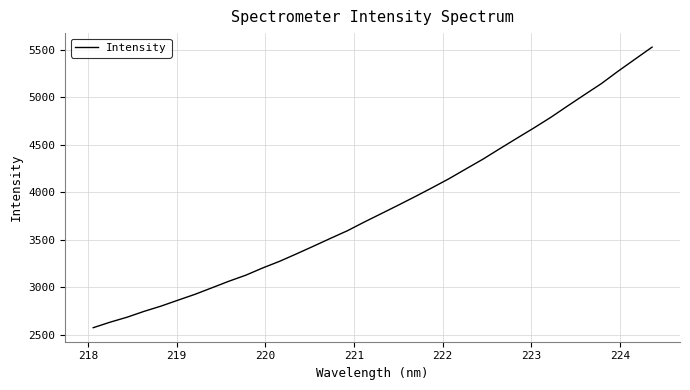

What is the smallest value displayed?

2573.6